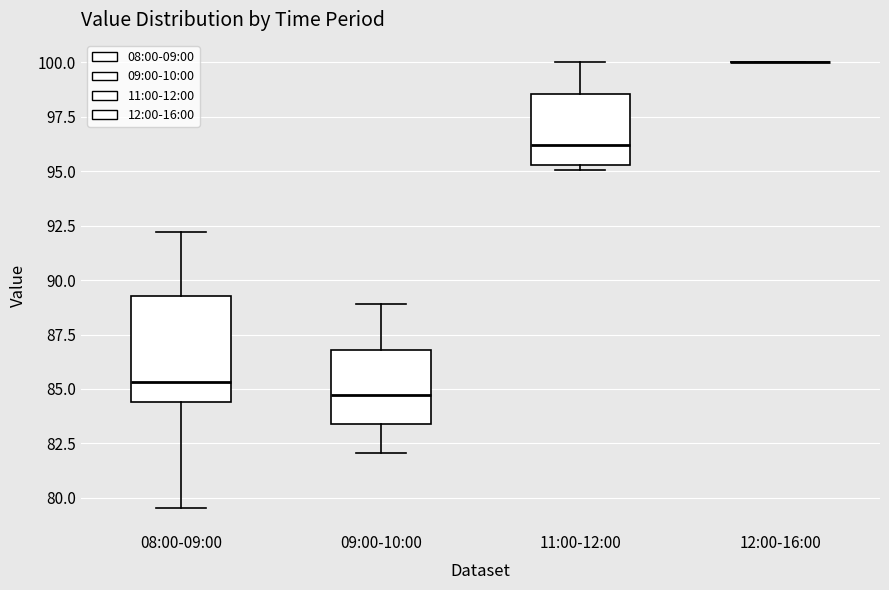

Where does the median line of the box for 08:00-09:00 sit on the y-axis? The values are not printed on the chart, so give them approximately, as read against the axis.

85.5